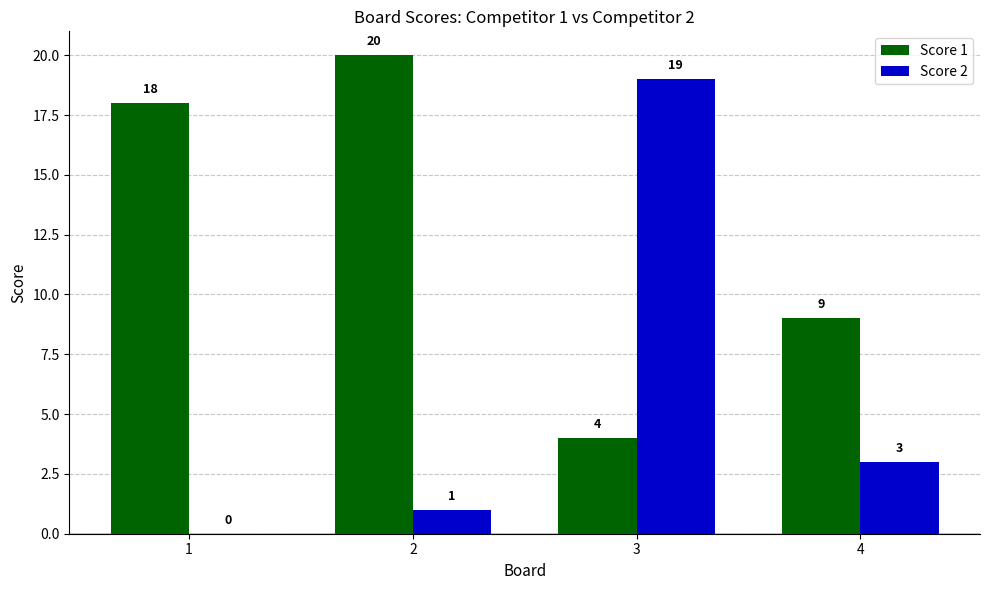

What are all the series names shown in the legend?

Score 1, Score 2